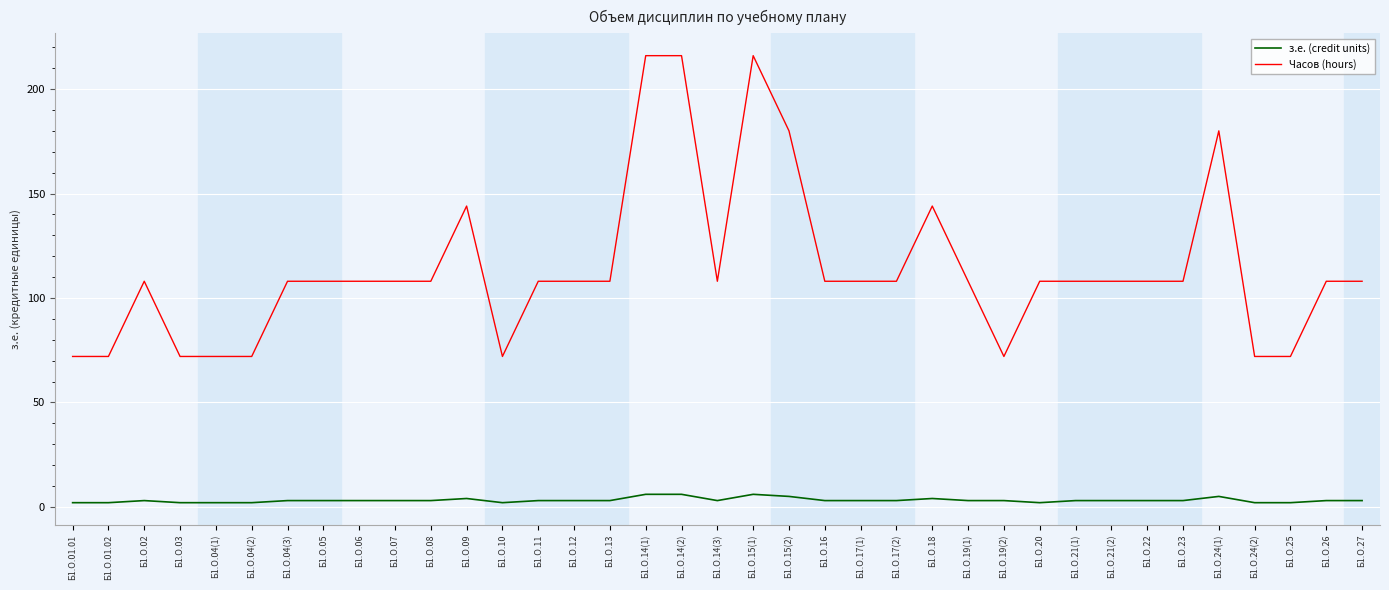

At how many categories does at least one series exceed 44?

37